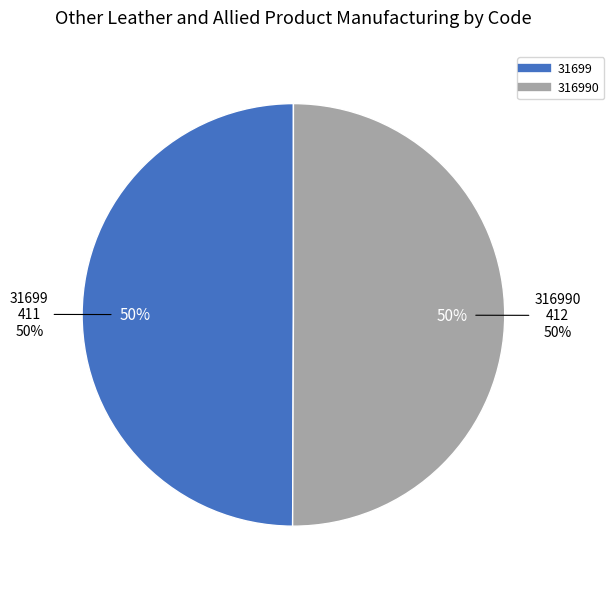

Is it true that 316990 is 50% of the pie?

True